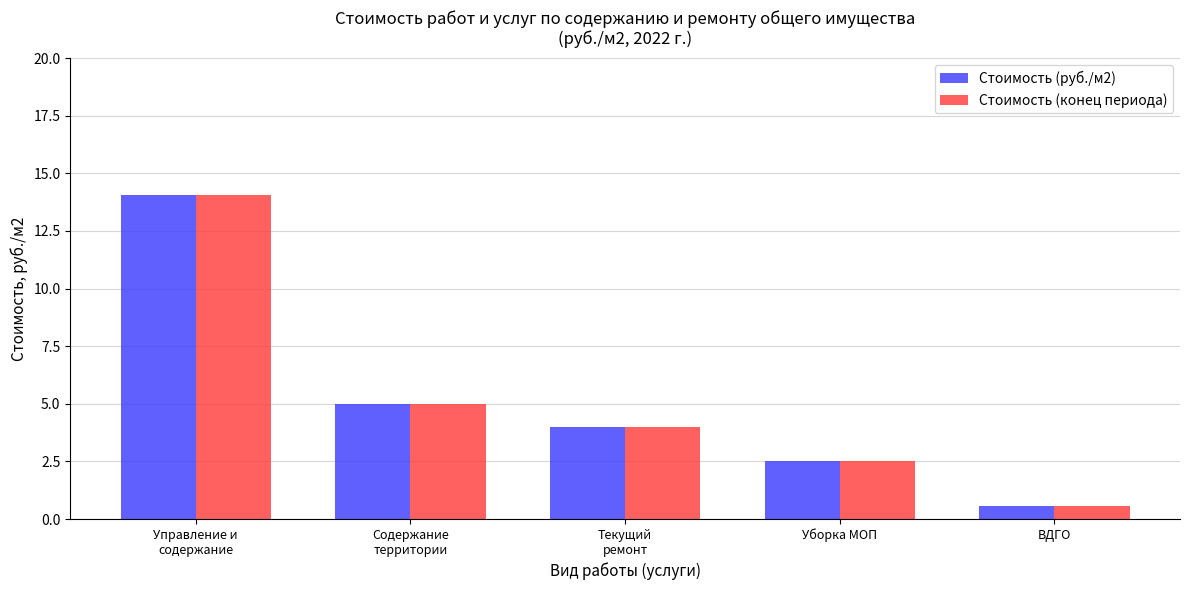

What is the sum of the Стоимость (руб./м2) values at ВДГО and Уборка МОП?

3.1